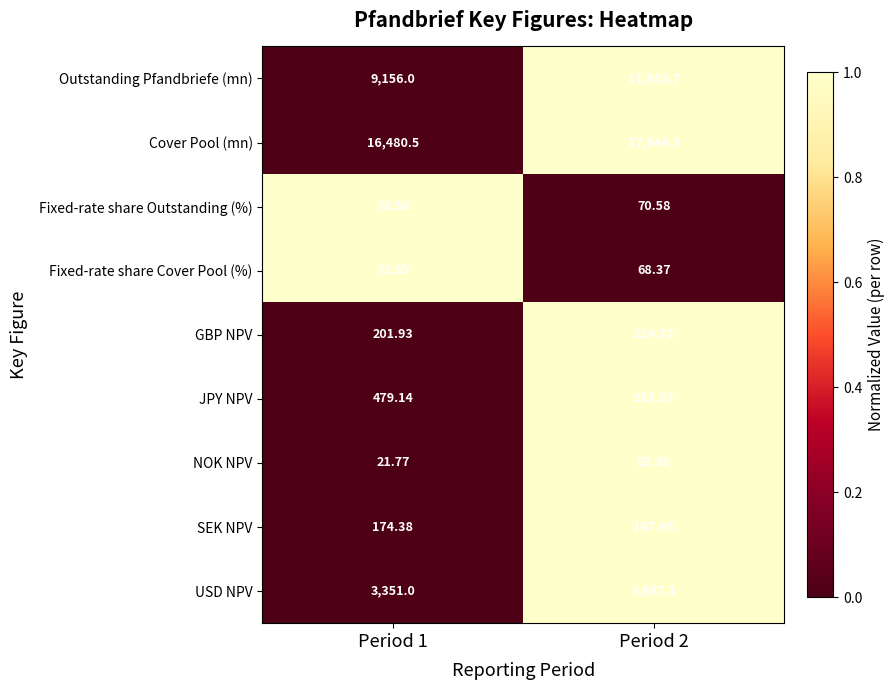

What is the maximum value shown in the chart?

17544.3